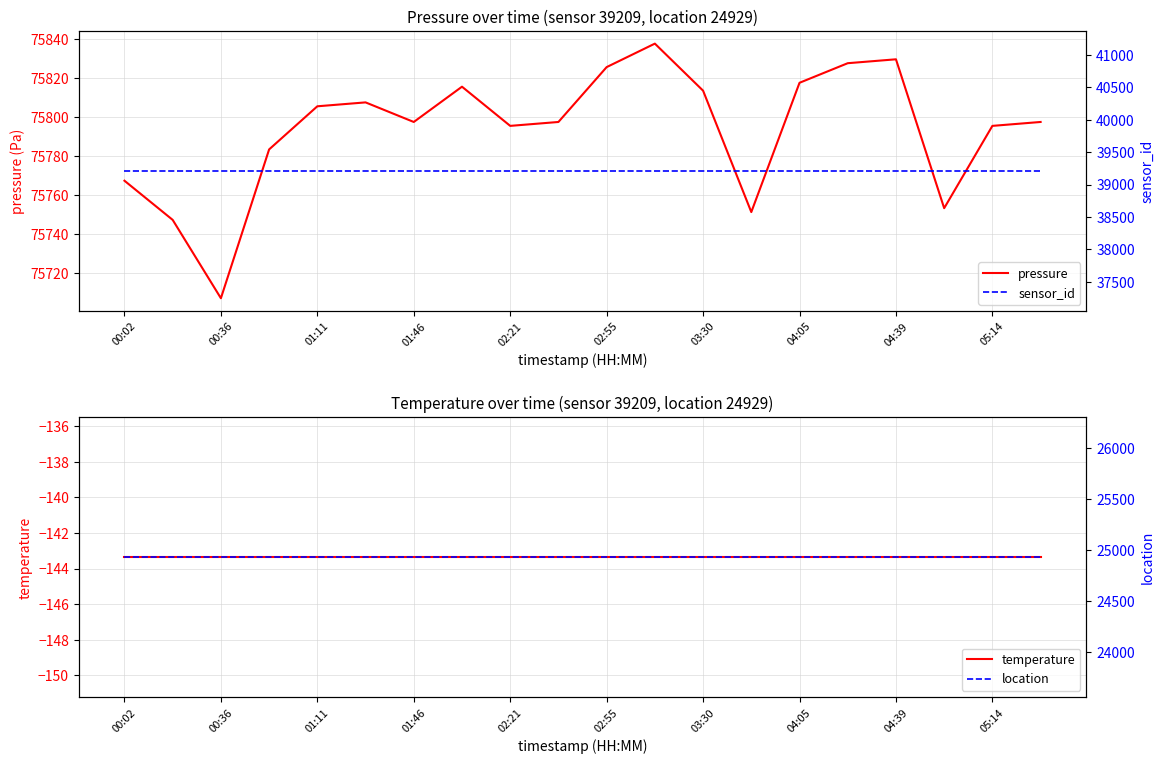

How many lines are shown in the chart?

4